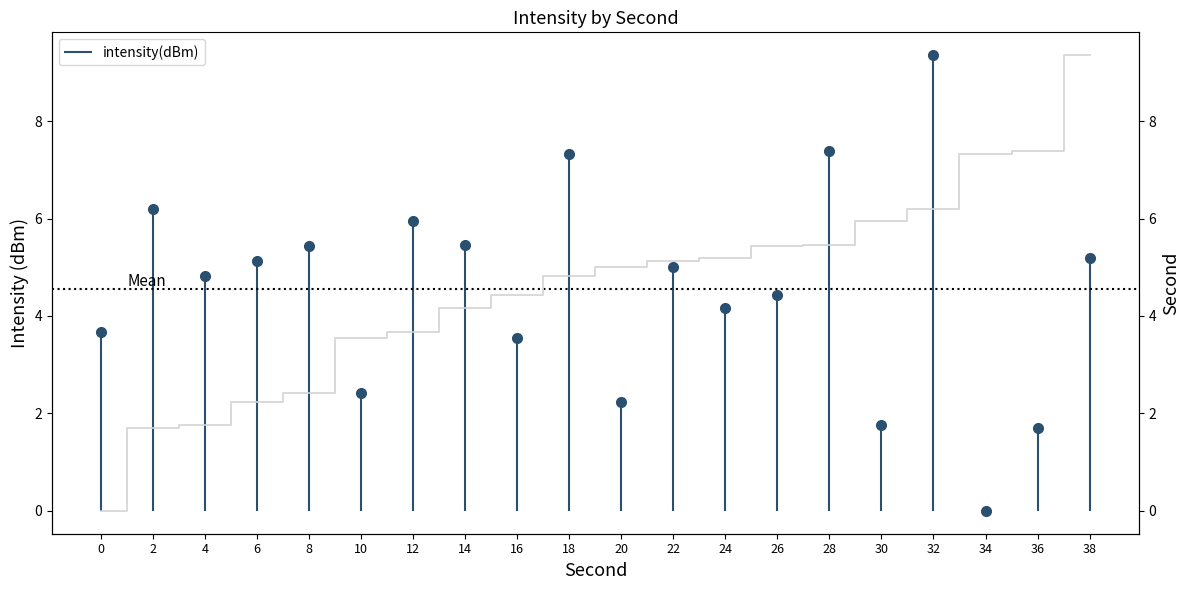

What is the greatest value displayed?

9.4